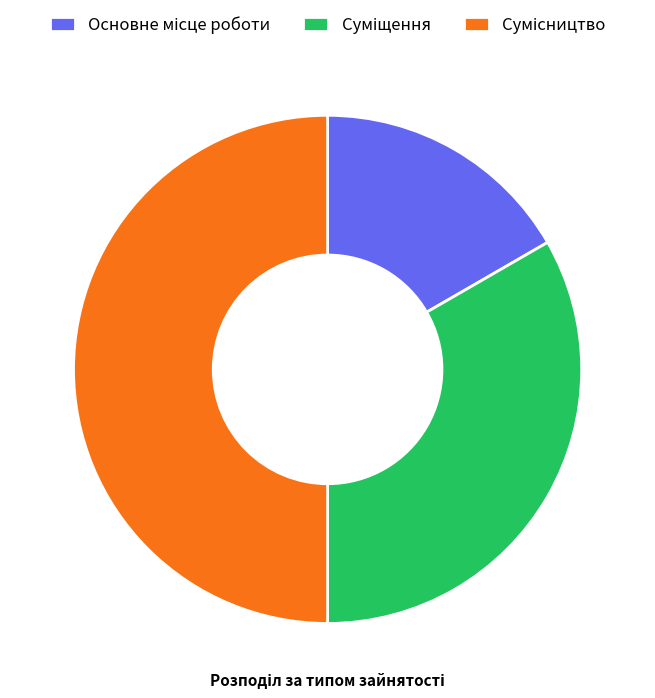

How much of the chart is everything except Сумісництво?

50.0%